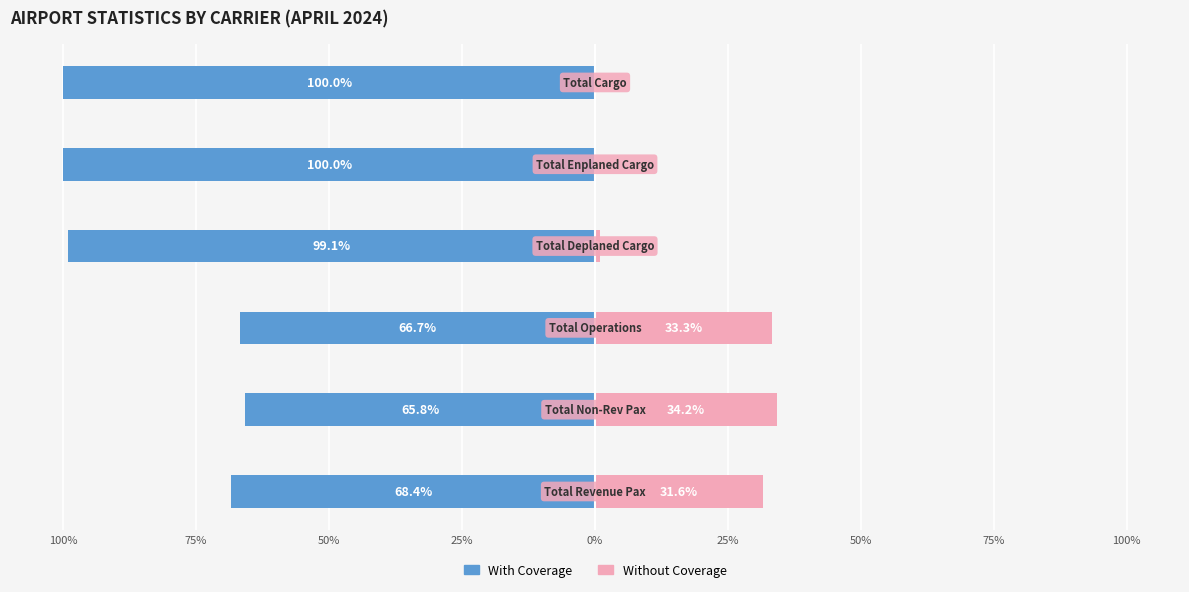

Which series has the widest spread of values?

With Coverage